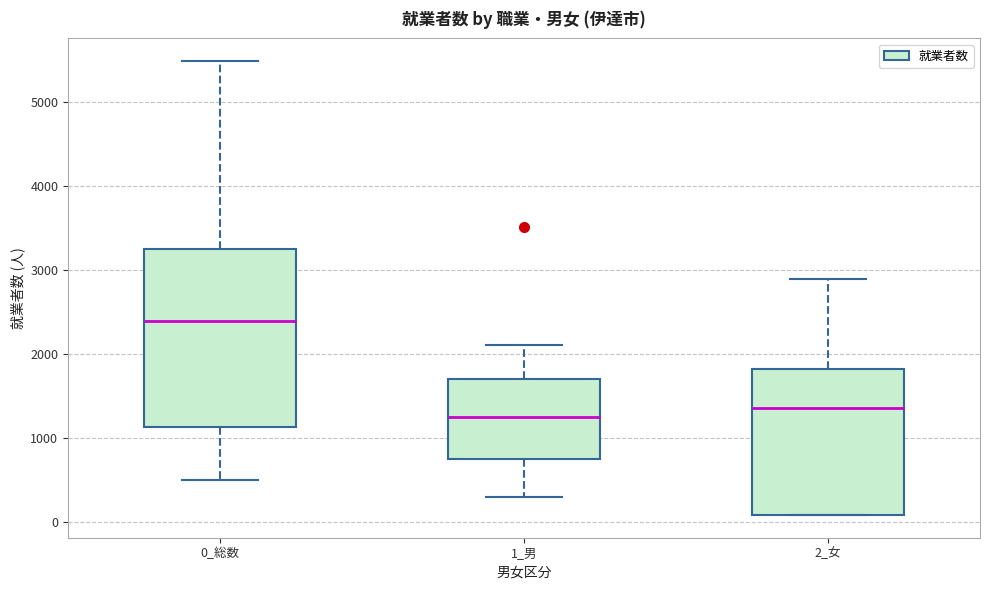

Reading left to right, transcribe this box plot: for each box, give where its median line is, the range the box spans, and where its two whiskers end, as read against the y-axis. The values are not printed on the chart, so give them approximately, as read against the axis.

0_総数: median 2400, box 1100 to 3300, whiskers 500 to 5500
1_男: median 1300, box 800 to 1700, whiskers 300 to 2100
2_女: median 1400, box 100 to 1800, whiskers 100 to 2900